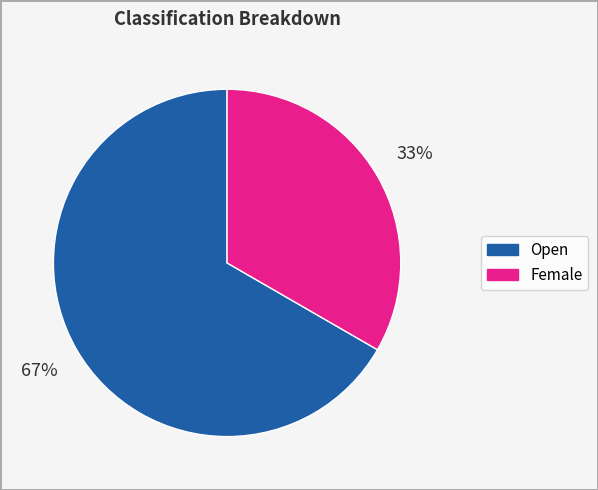

Is the sum of Open and Female greater than half?

Yes